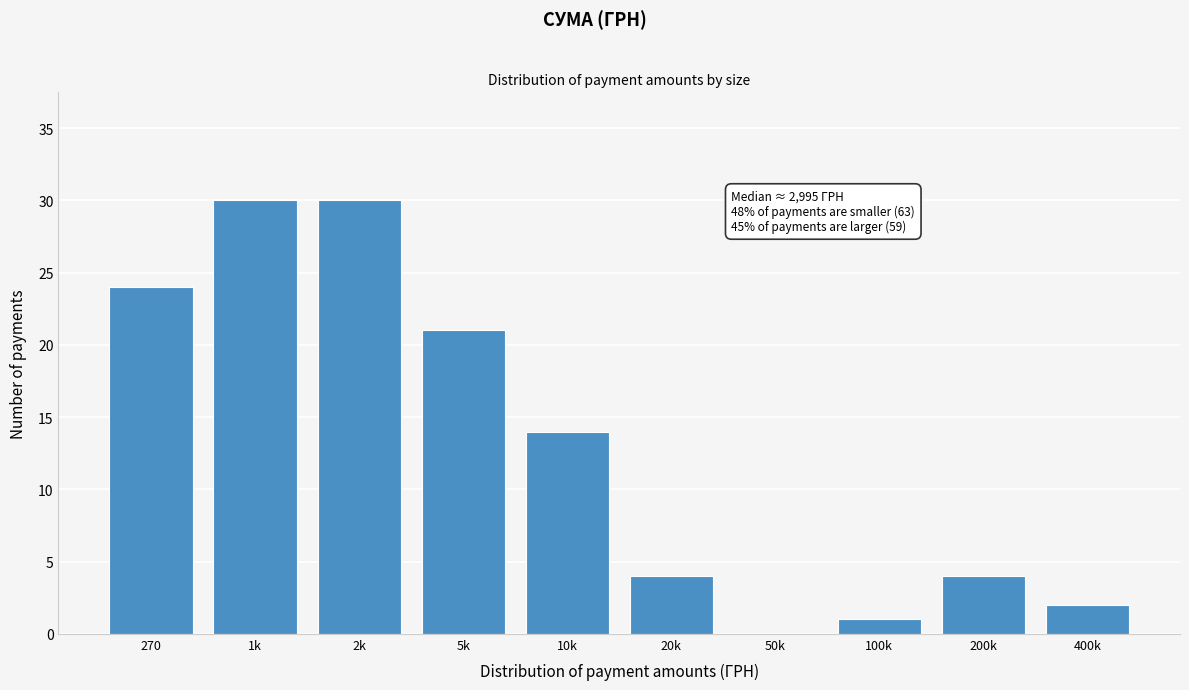

Reading right to left, what are all the values shown in this chart?

400k=2	200k=4	100k=1	50k=0	20k=4	10k=14	5k=21	2k=30	1k=30	270=24